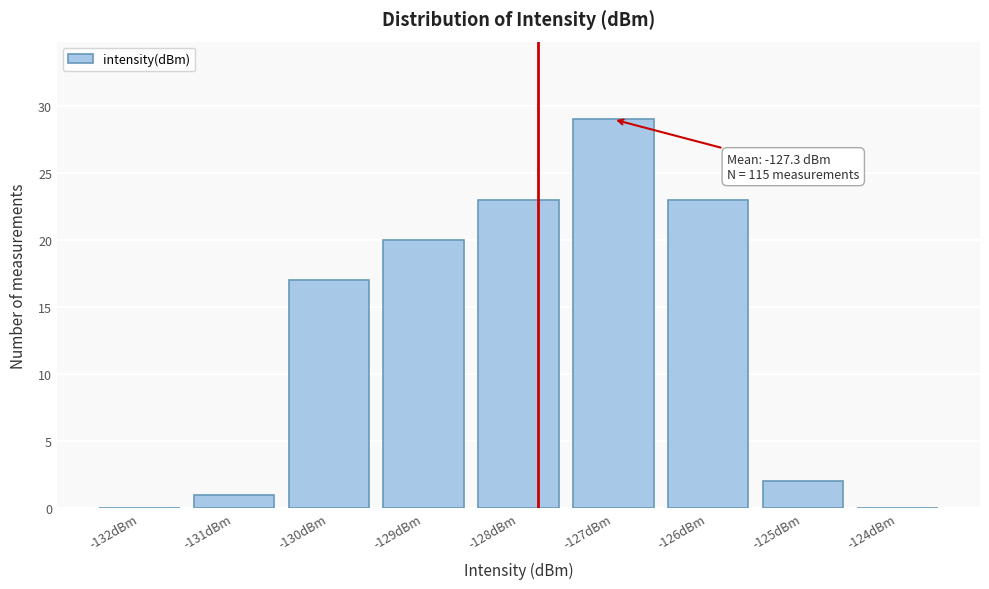

Reading left to right, extract all data points from this chart.

-132dBm=0	-131dBm=1	-130dBm=17	-129dBm=20	-128dBm=23	-127dBm=29	-126dBm=23	-125dBm=2	-124dBm=0